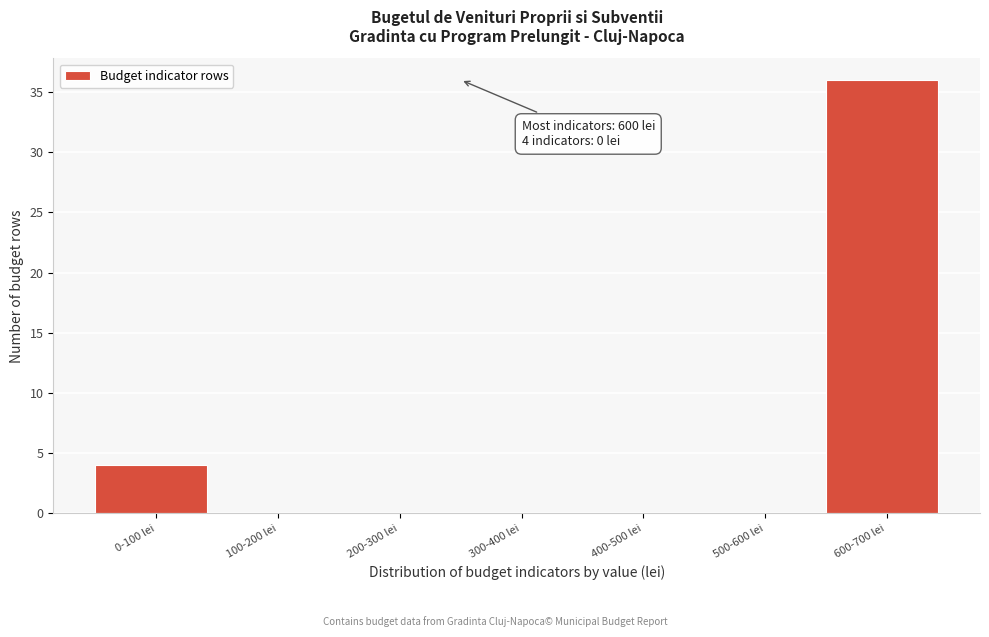

Reading left to right, transcribe all the data shown in this chart.

0-100 lei=4	100-200 lei=0	200-300 lei=0	300-400 lei=0	400-500 lei=0	500-600 lei=0	600-700 lei=36